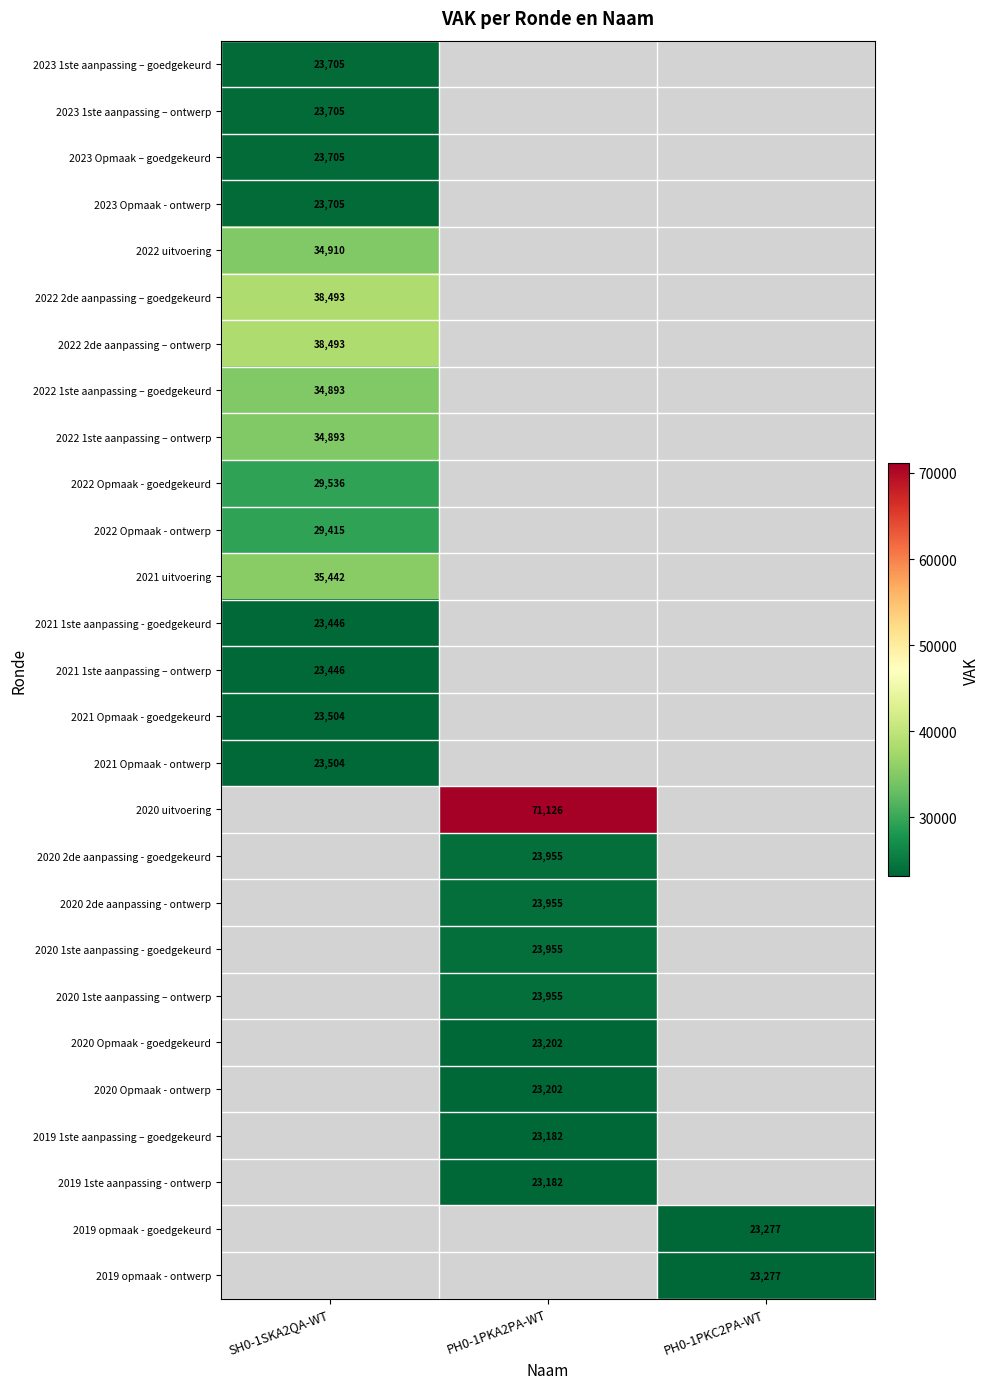

How many series are shown in this chart?

27